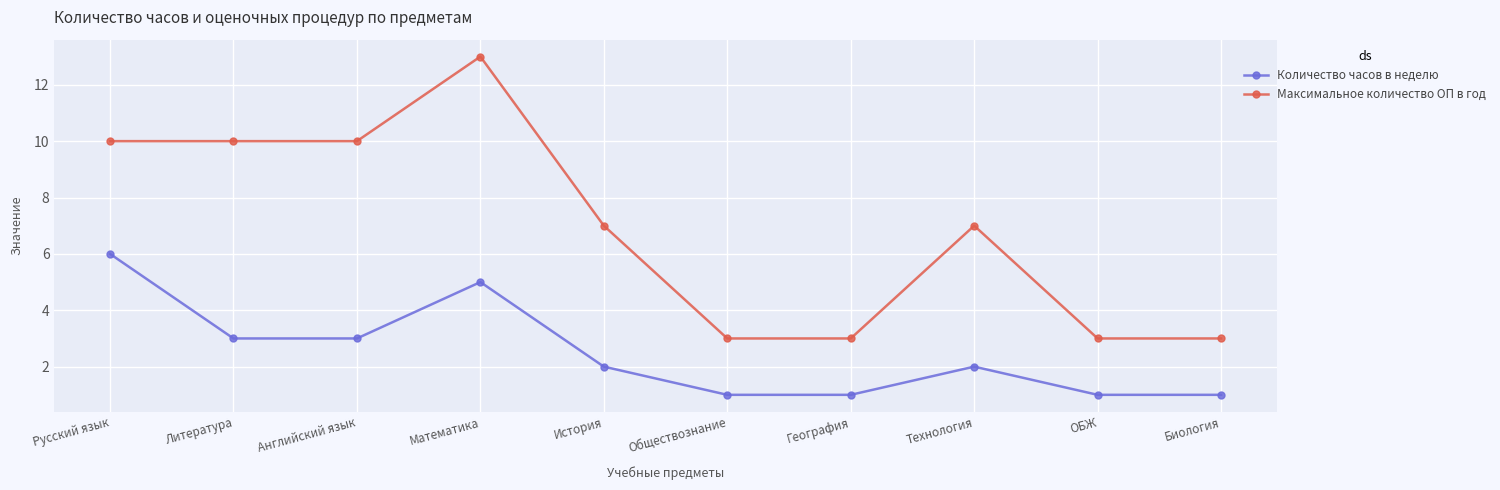

The Максимальное количество ОП в год series shows 7 at История. True or false?

True